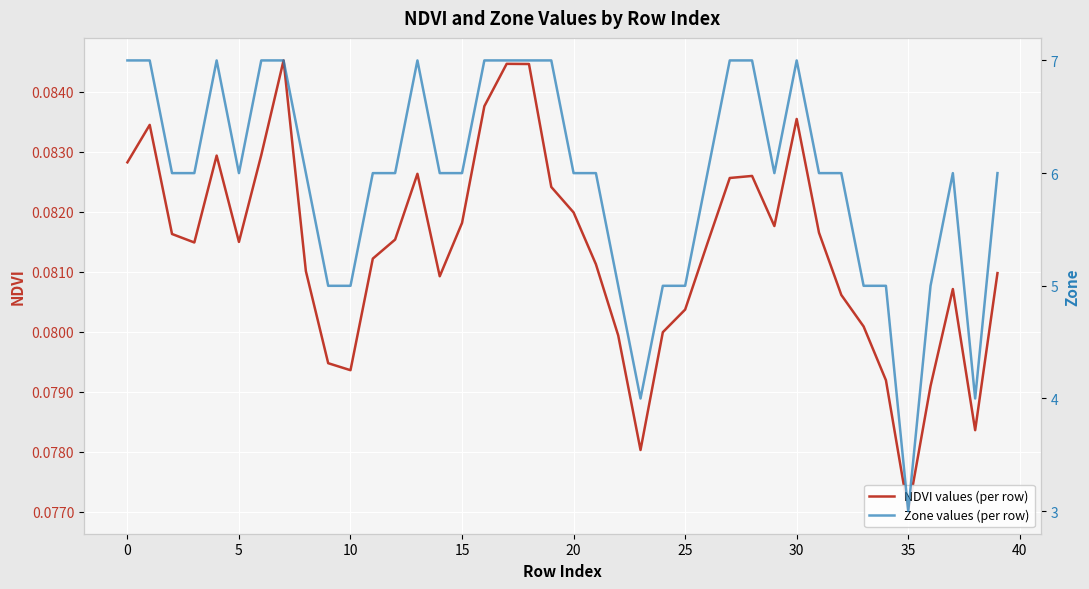

Is it true that NDVI values (per row) equals 0.1 at 35?

False